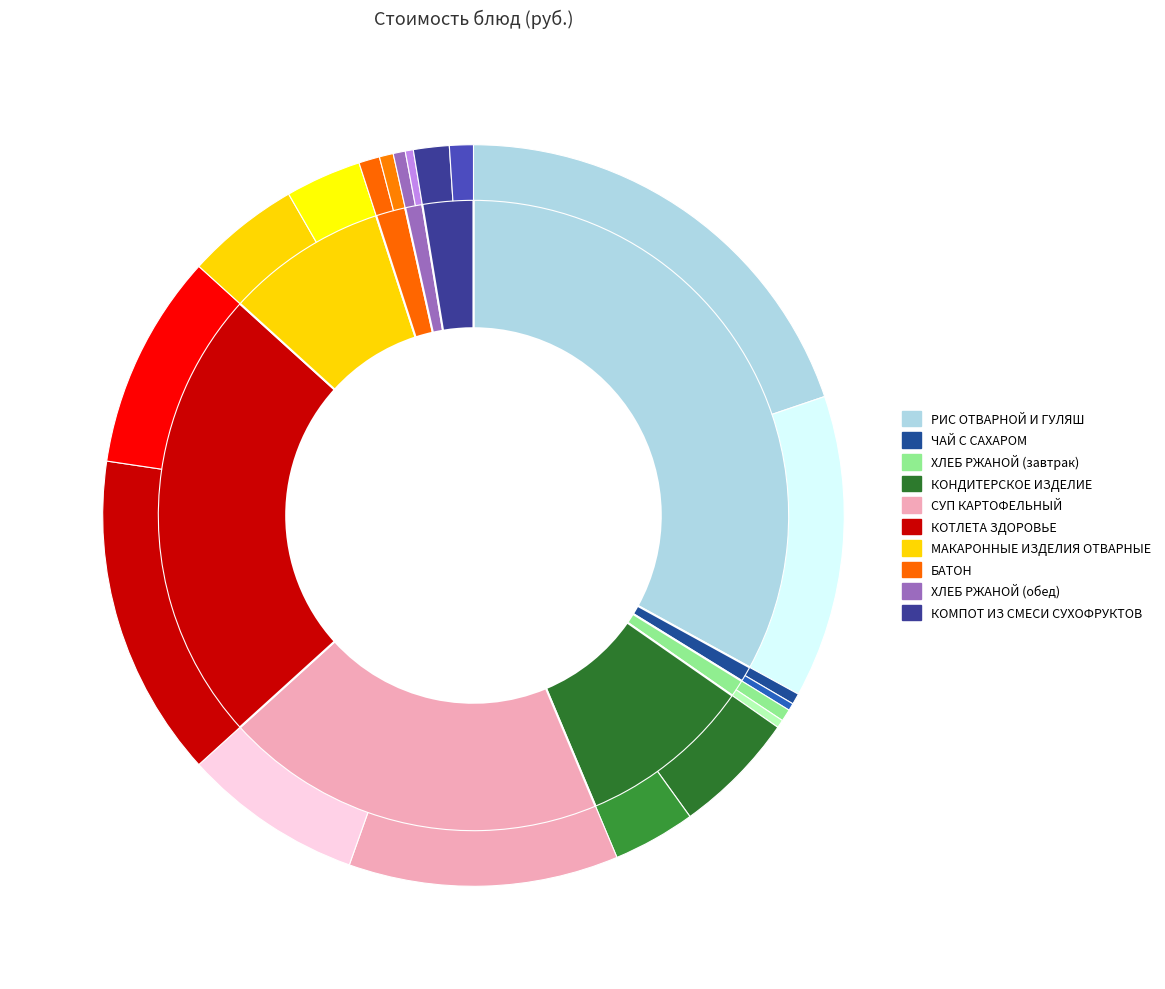

What percentage is the КОМПОТ ИЗ СМЕСИ СУХОФРУКТОВ slice, to the nearest percent?

3%